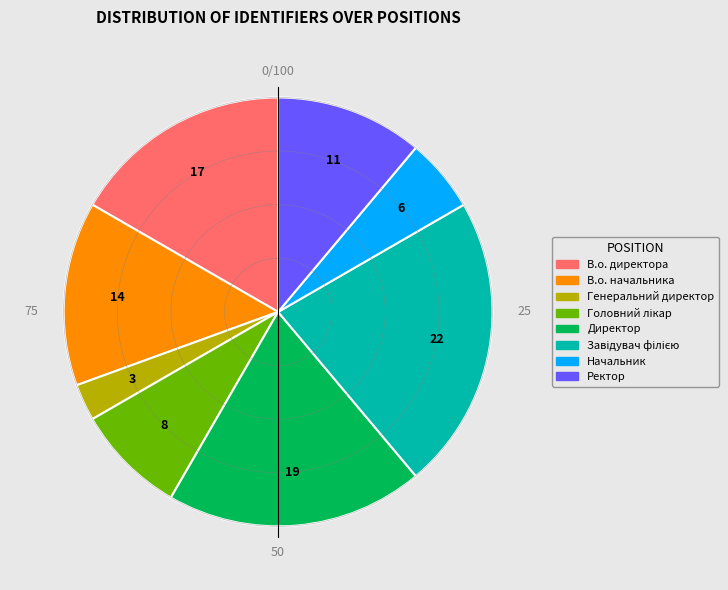

Which slice is the smallest?

Генеральний директор